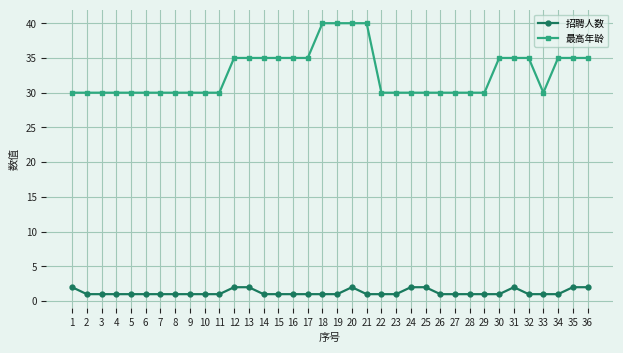

What is the value of the 招聘人数 point at the 5th from the left?

1